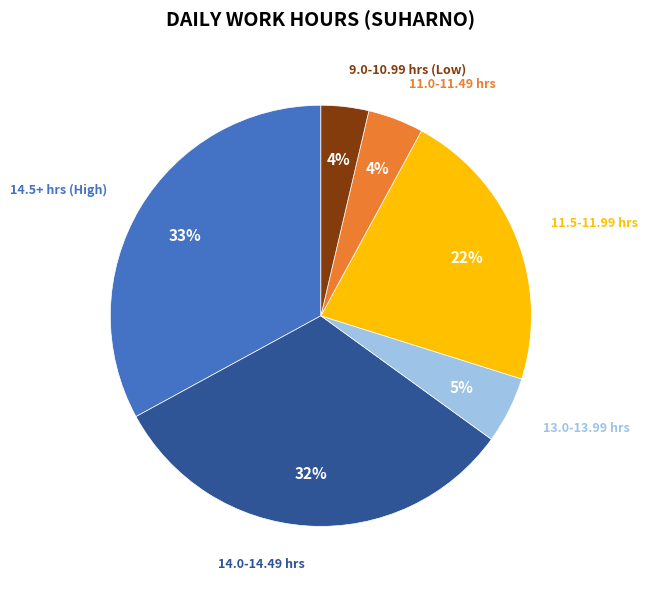

To the nearest percent, what is the difference between the largest and smallest slice percentages?

29%